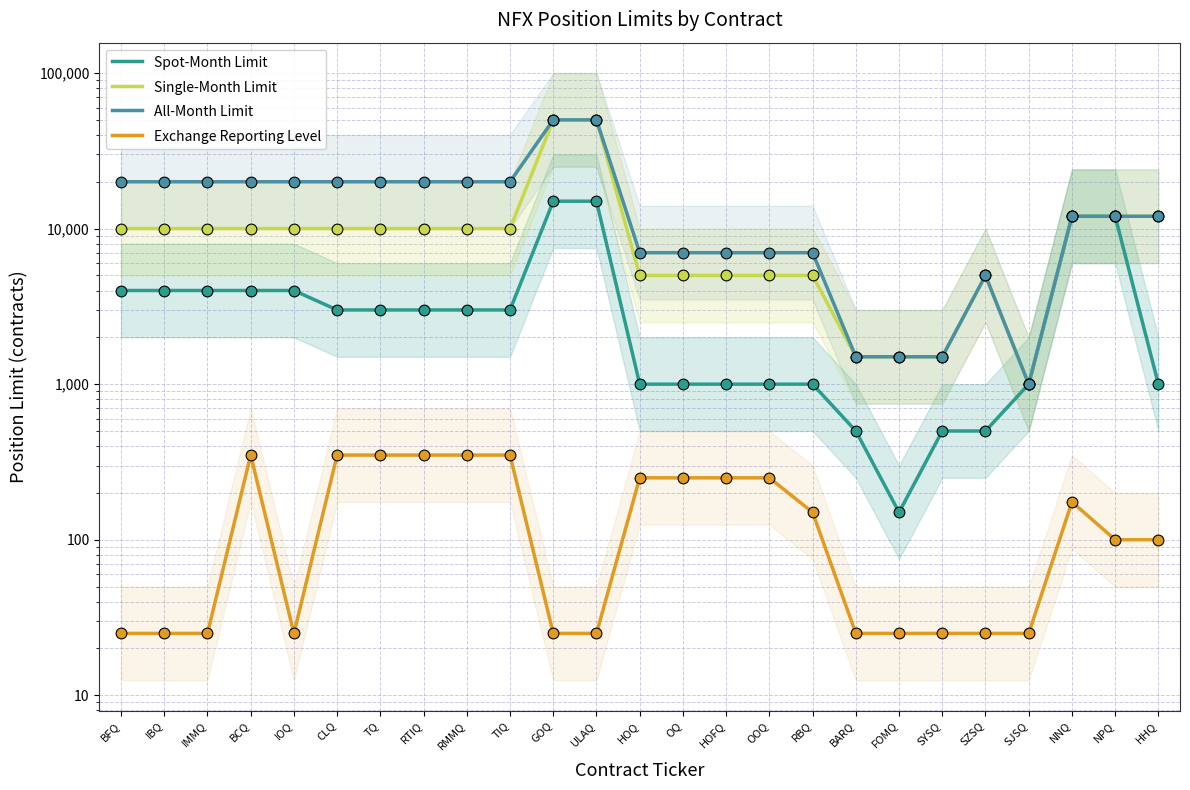

At which category is the sum across all series the highest?

GOQ